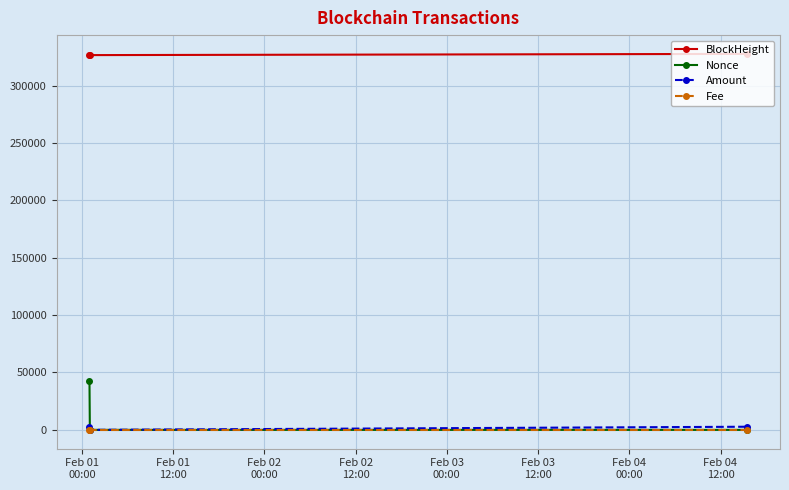

How many data points in Nonce are less than 1?

1